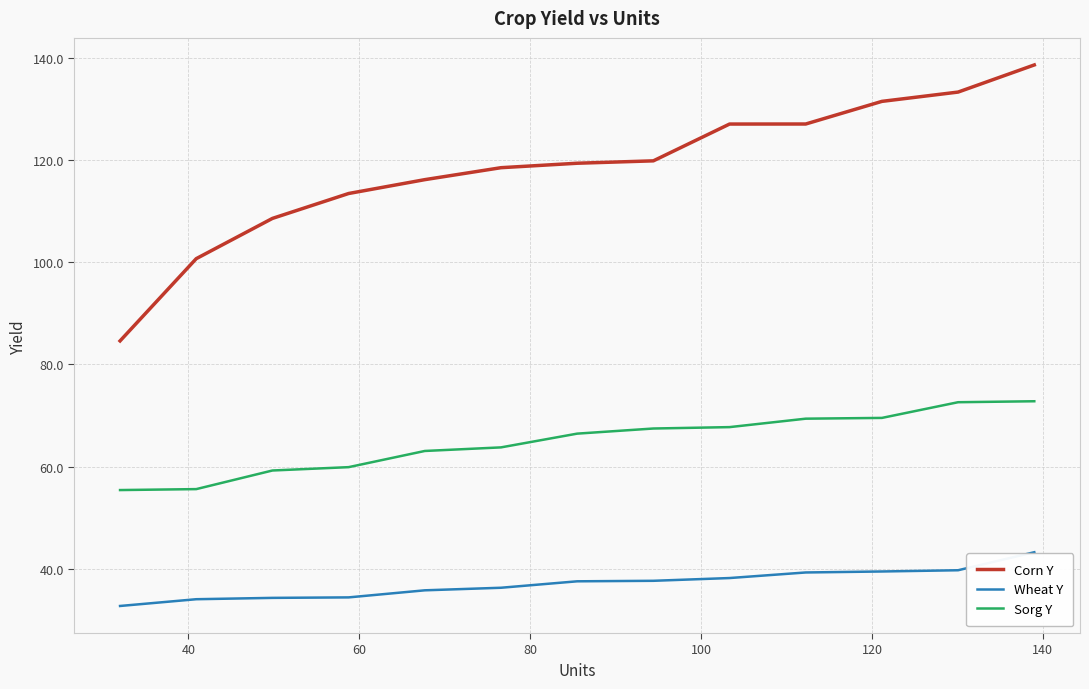

Which series has the largest total across all categories?

Corn Y